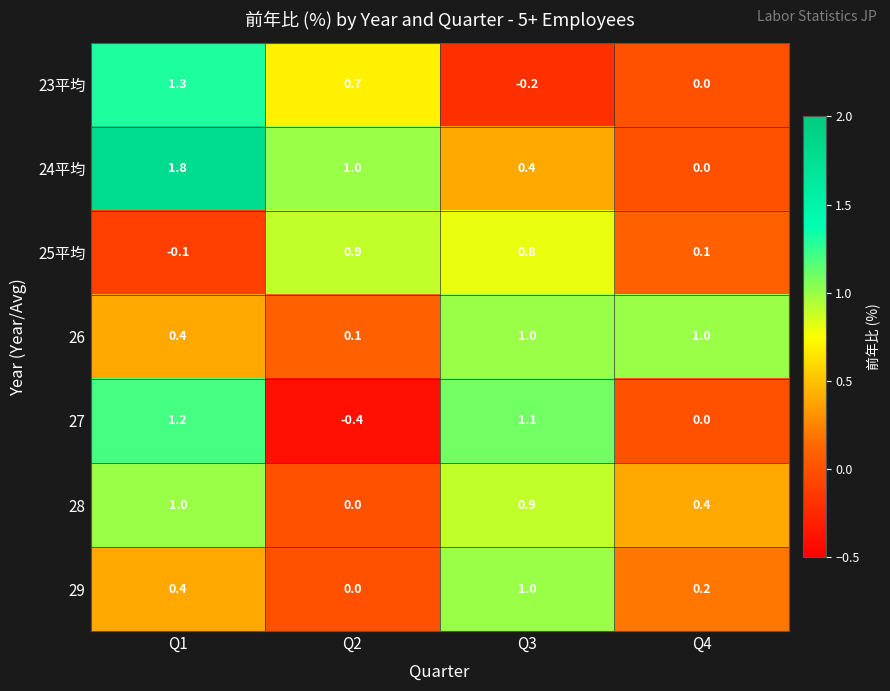

At how many categories does at least one series exceed 0?

4